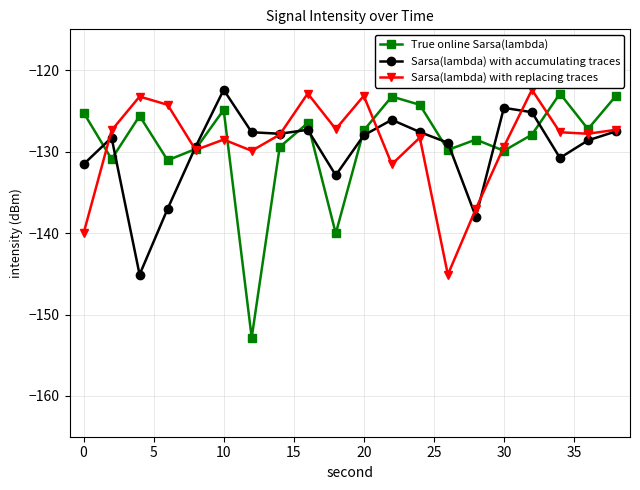

What is the value of the Sarsa(lambda) with accumulating traces point at the 16th from the left?

-124.6